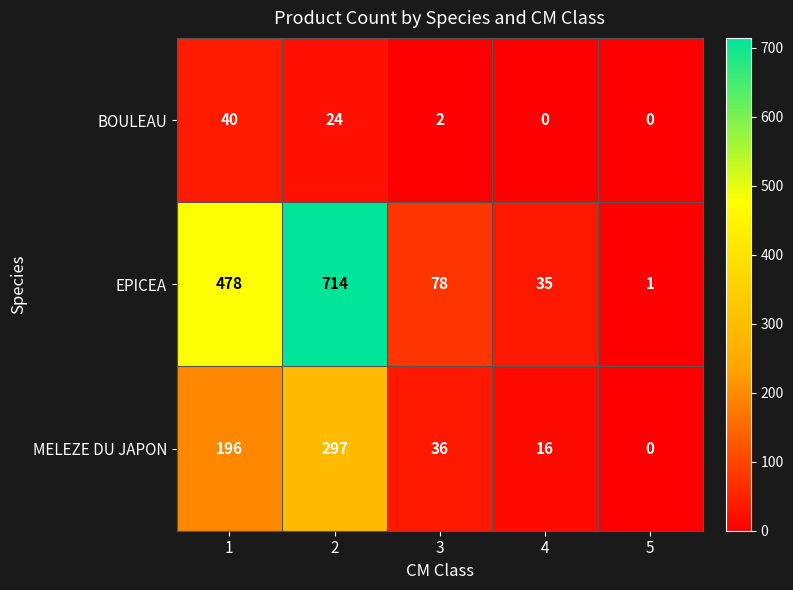

Which series has the largest range (max minus min)?

EPICEA